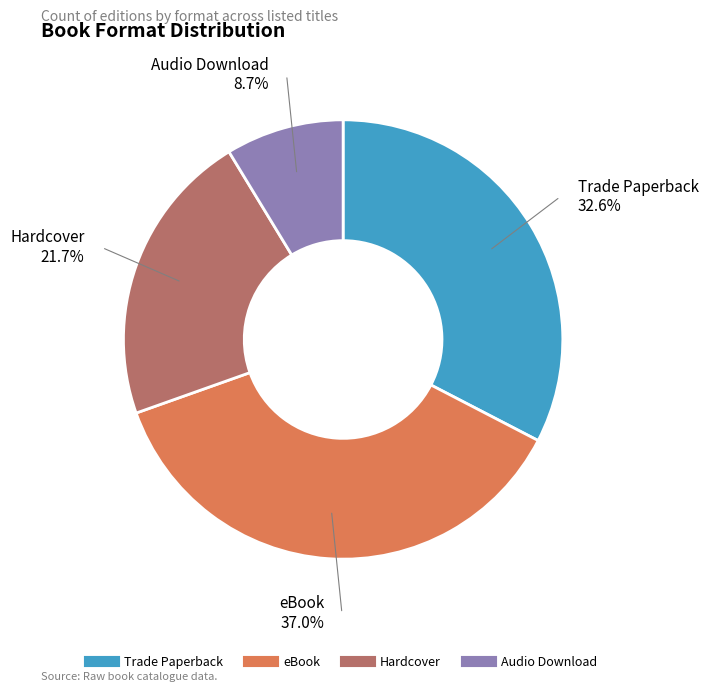

Is there a majority slice in this chart?

No